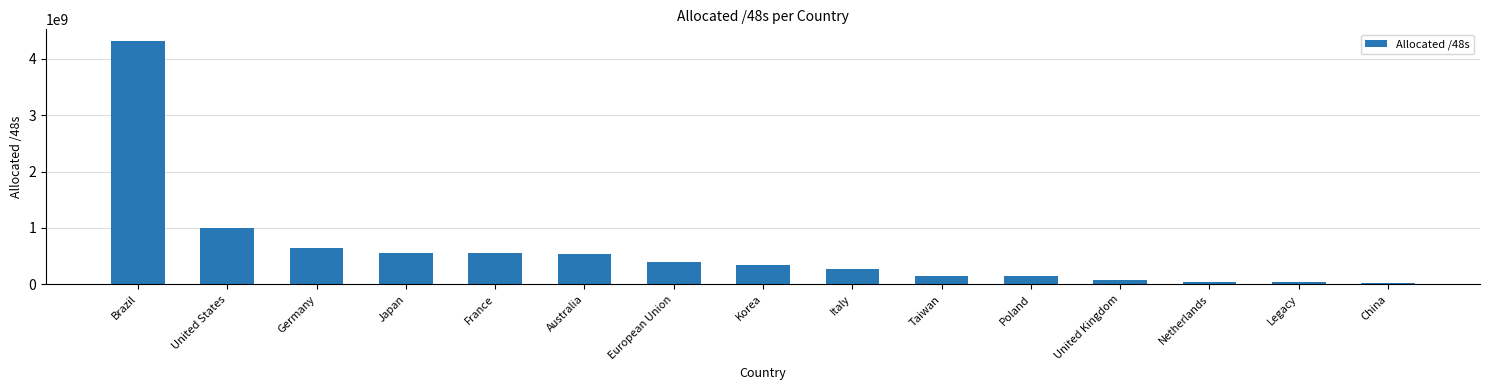

What is the label of the 6th bar from the right?

Taiwan